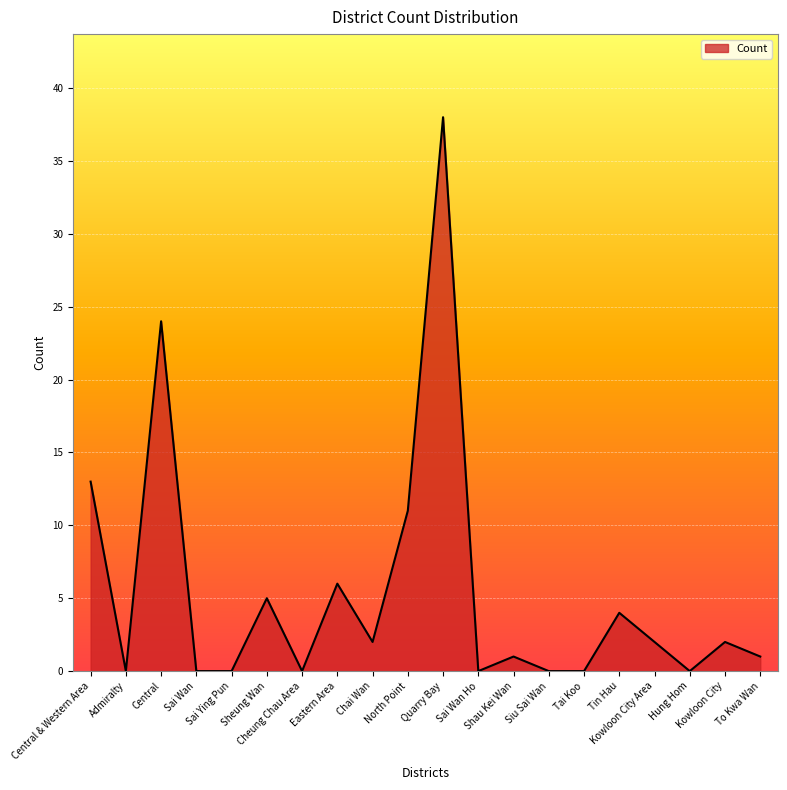

Approximately how many times larger is the value at To Kwa Wan compared to Kowloon City?

0.5